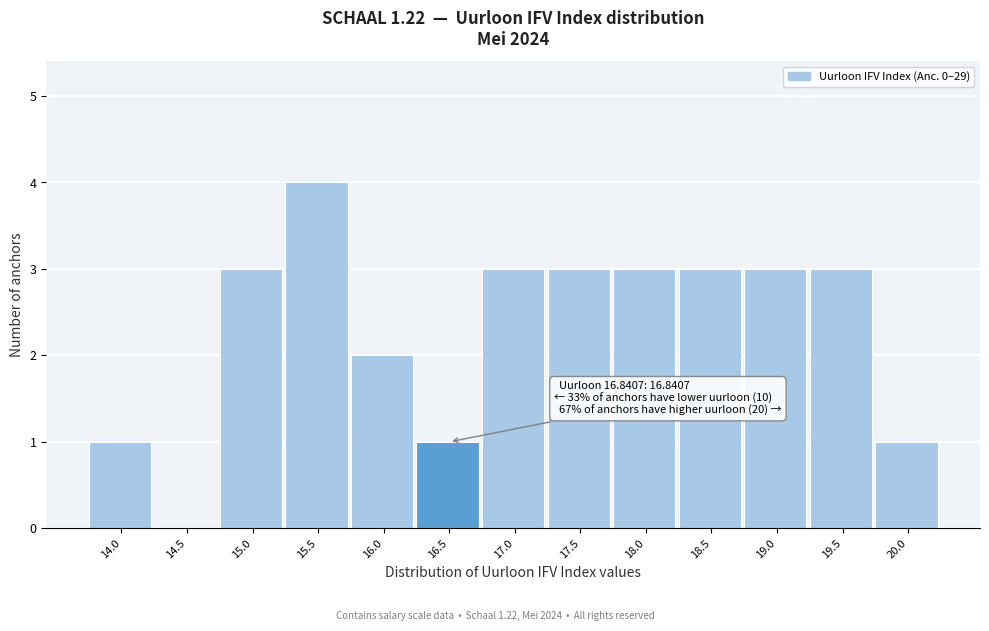

Reading left to right, transcribe all the data shown in this chart.

14.0=1	14.5=0	15.0=3	15.5=4	16.0=2	16.5=1	17.0=3	17.5=3	18.0=3	18.5=3	19.0=3	19.5=3	20.0=1